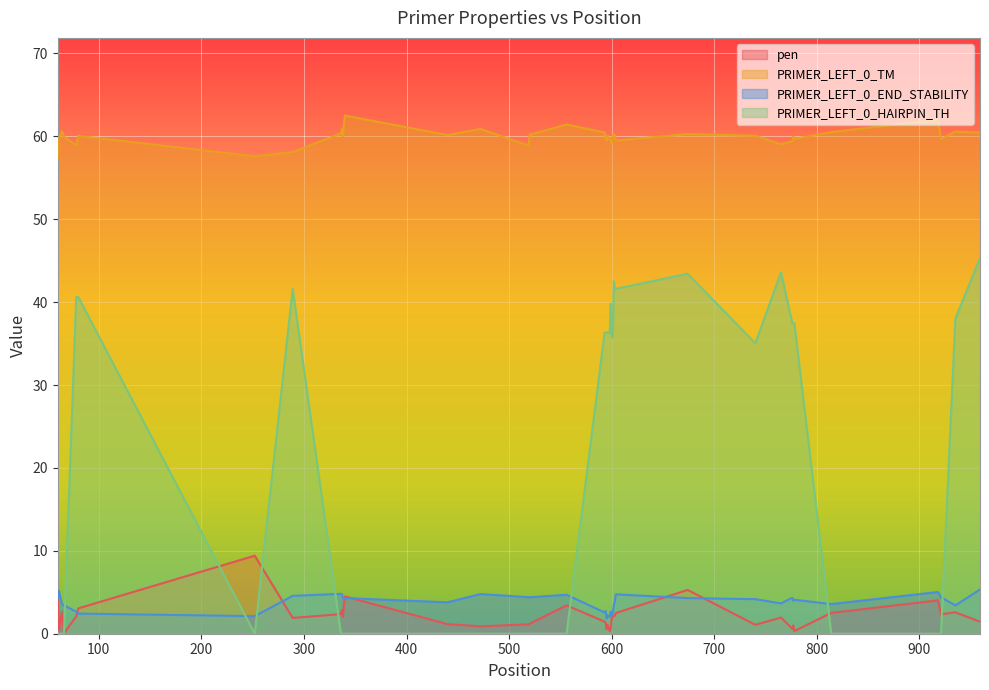

What is the maximum value for PRIMER_LEFT_0_HAIRPIN_TH?

45.3